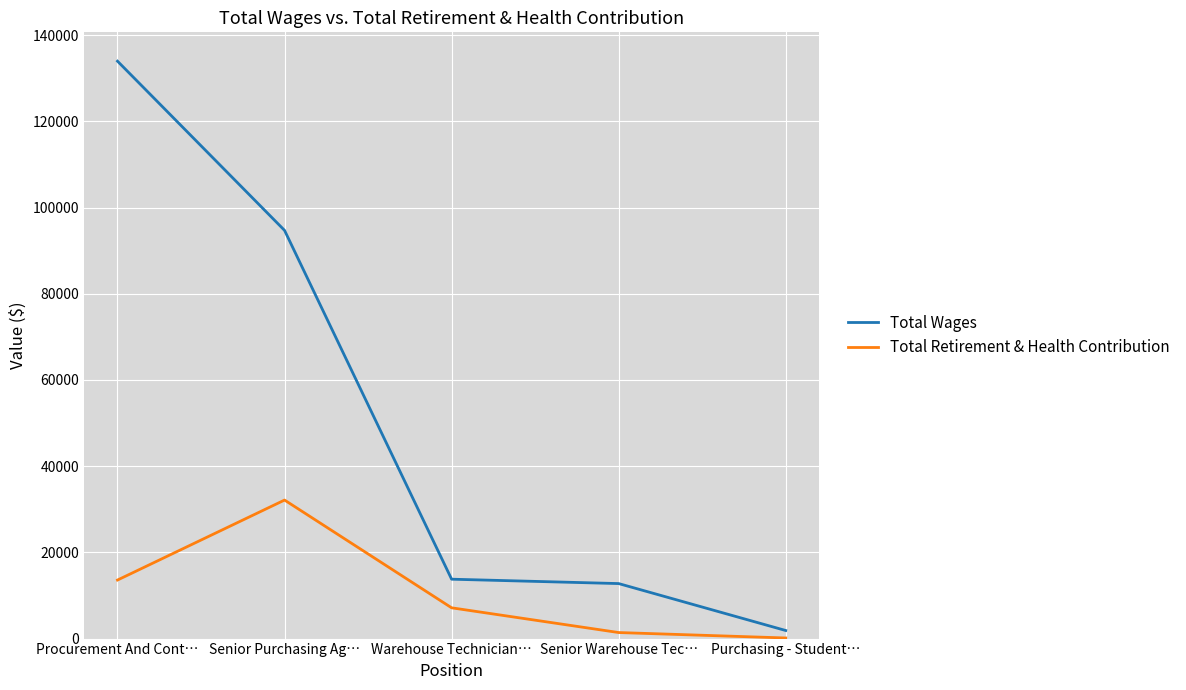

At which label is Total Wages closest to 67910?

Senior Purchasing Ag…